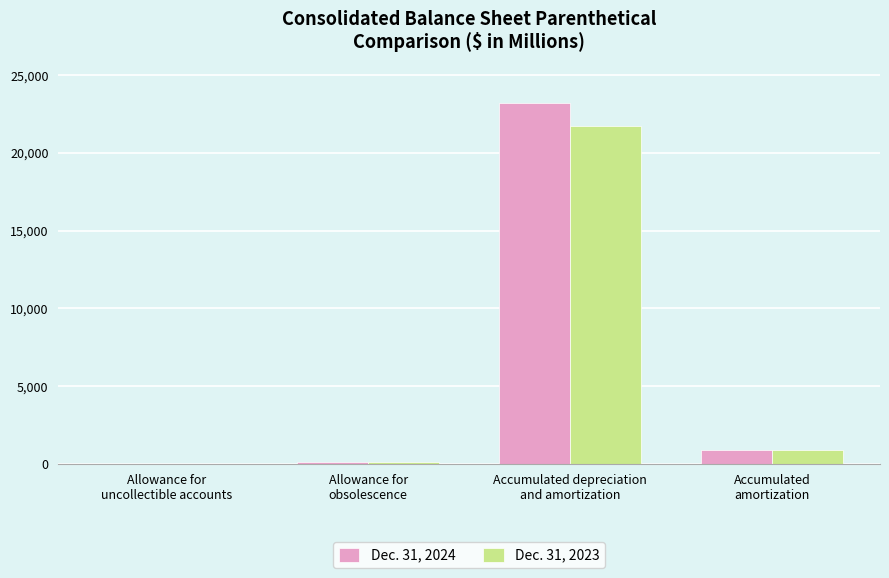

Count the number of data series in this chart.

2